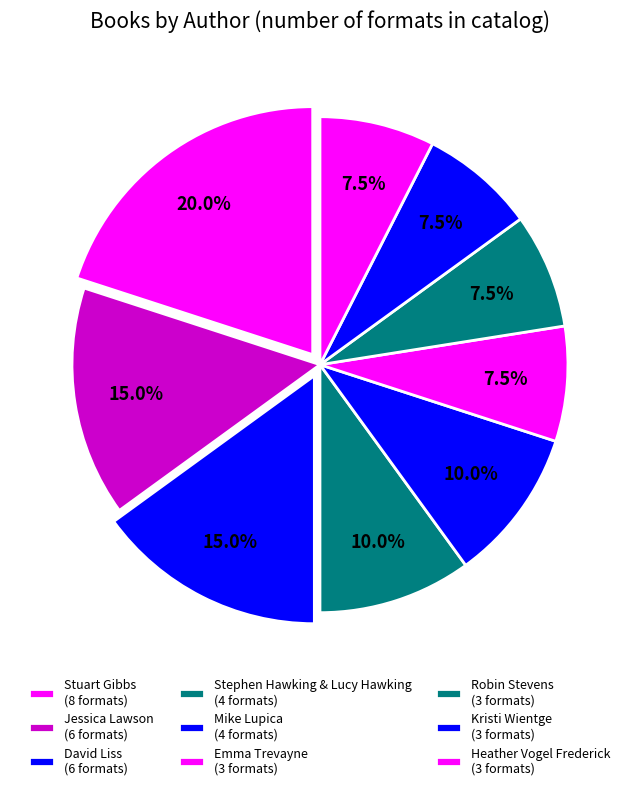

How many slices are in this pie chart?

9